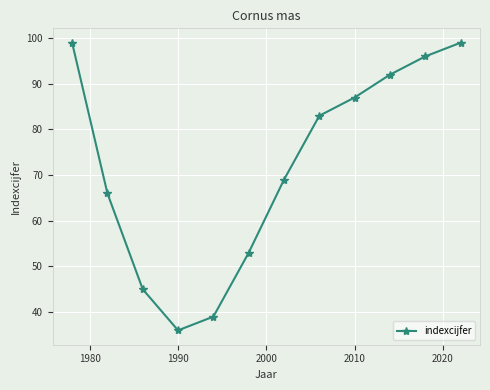

What is the value of the 12th point from the left?

99